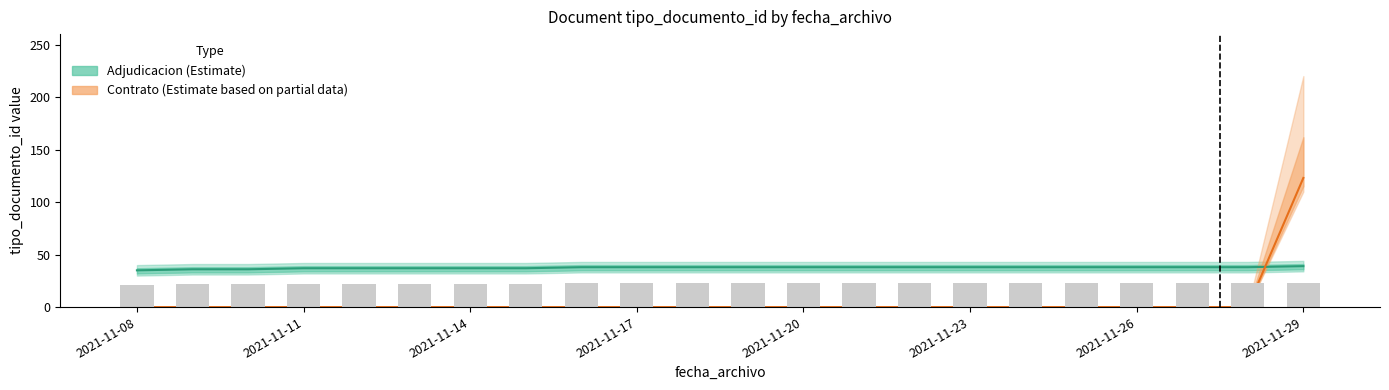

How many groups of bars are there?

22